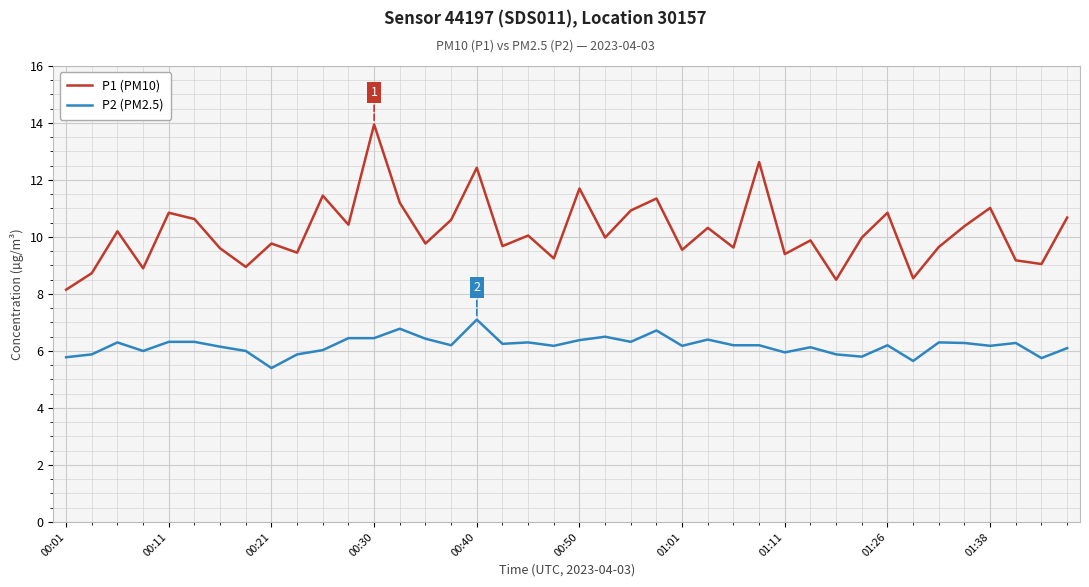

True or false: P2 (PM2.5) and P1 (PM10) intersect in this chart.

False